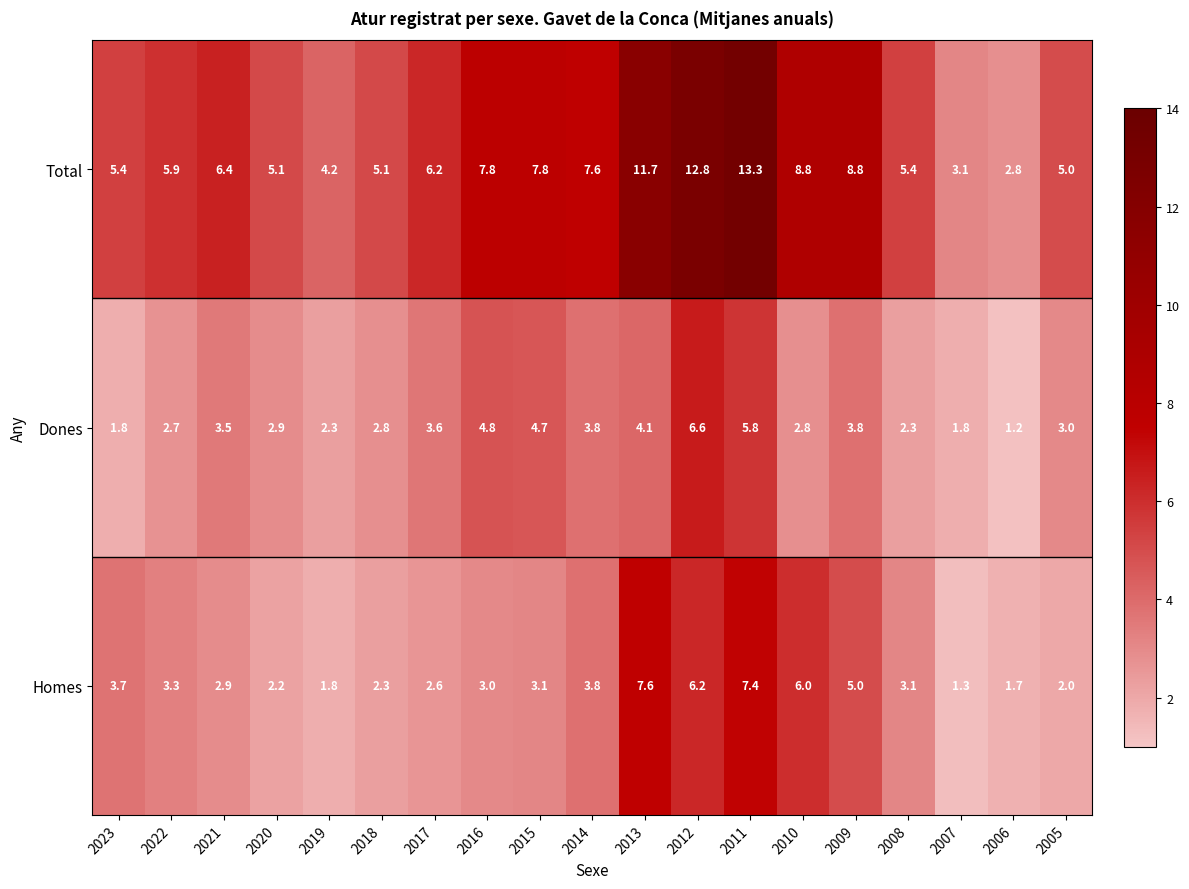

Is it true that Total equals 9.3 at 2023?

False